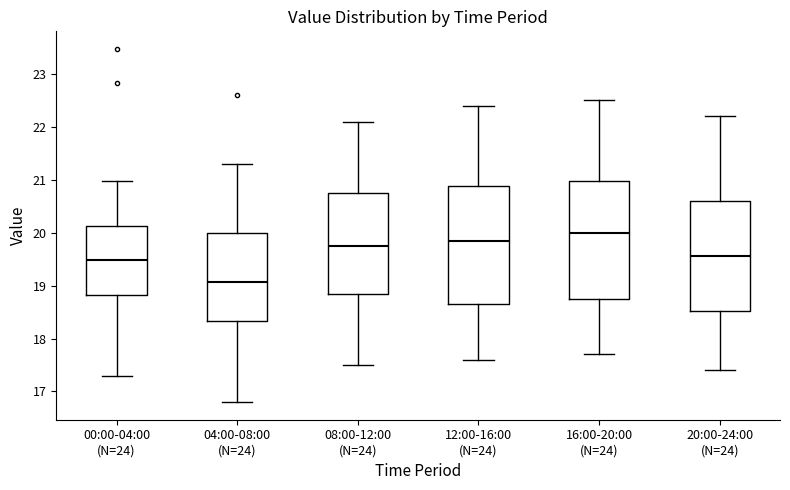

Reading left to right, transcribe this box plot: for each box, give where its median line is, the range the box spans, and where its two whiskers end, as read against the y-axis. The values are not printed on the chart, so give them approximately, as read against the axis.

00:00-04:00 (N=24): median 19.5, box 18.8 to 20.1, whiskers 17.3 to 21.0
04:00-08:00 (N=24): median 19.1, box 18.3 to 20.0, whiskers 16.8 to 21.3
08:00-12:00 (N=24): median 19.8, box 18.9 to 20.8, whiskers 17.5 to 22.1
12:00-16:00 (N=24): median 19.9, box 18.7 to 20.9, whiskers 17.6 to 22.4
16:00-20:00 (N=24): median 20.0, box 18.8 to 21.0, whiskers 17.7 to 22.5
20:00-24:00 (N=24): median 19.6, box 18.5 to 20.6, whiskers 17.4 to 22.2